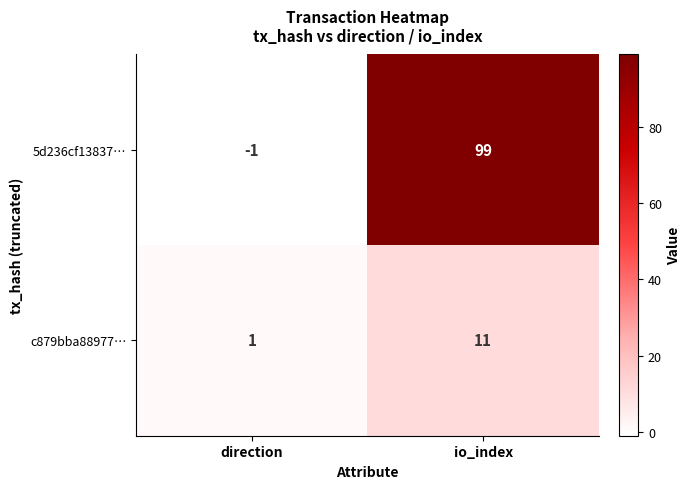

Reading left to right, list all the values displayed in this chart.

5d236cf13837…: -1	99
c879bba88977…: 1	11